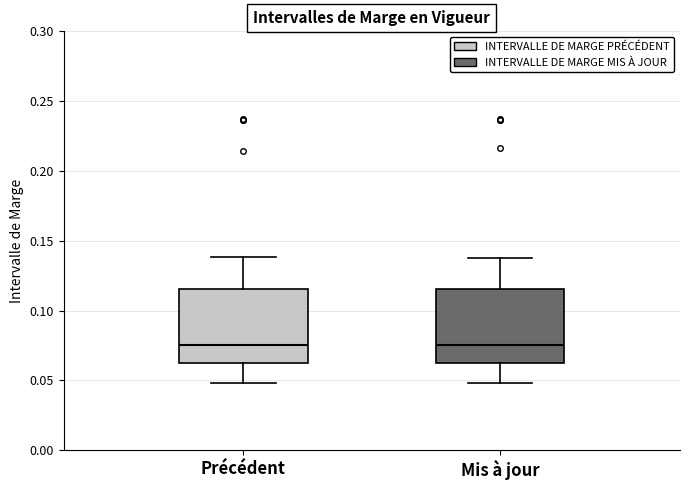

Reading left to right, transcribe this box plot: for each box, give where its median line is, the range the box spans, and where its two whiskers end, as read against the y-axis. The values are not printed on the chart, so give them approximately, as read against the axis.

Précédent: median 0.075, box 0.060 to 0.115, whiskers 0.050 to 0.140
Mis à jour: median 0.075, box 0.060 to 0.115, whiskers 0.050 to 0.140